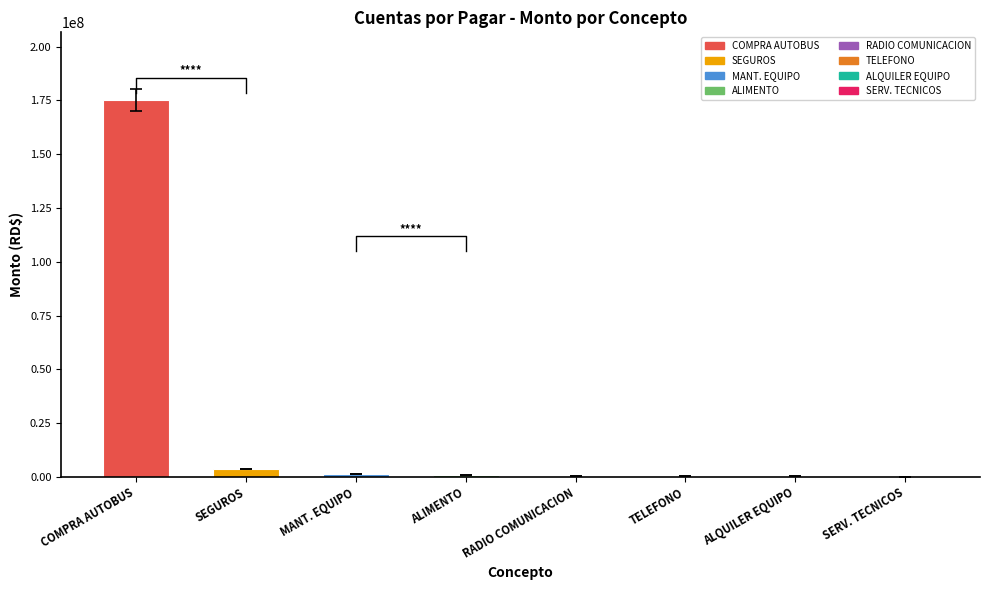

Reading left to right, transcribe all the data shown in this chart.

COMPRA AUTOBUS=175157315.4	SEGUROS=3720956.4	MANT. EQUIPO=1483800.3	ALIMENTO=740013.0	RADIO COMUNICACION=476468.9	TELEFONO=394243.0	ALQUILER EQUIPO=335458.0	SERV. TECNICOS=29500.0